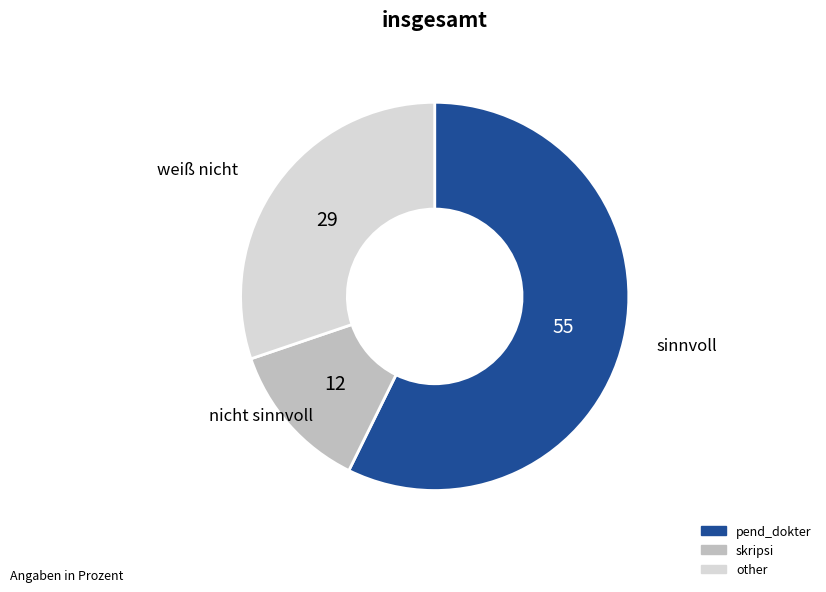

The pend_dokter slice represents 45% of the pie. True or false?

False